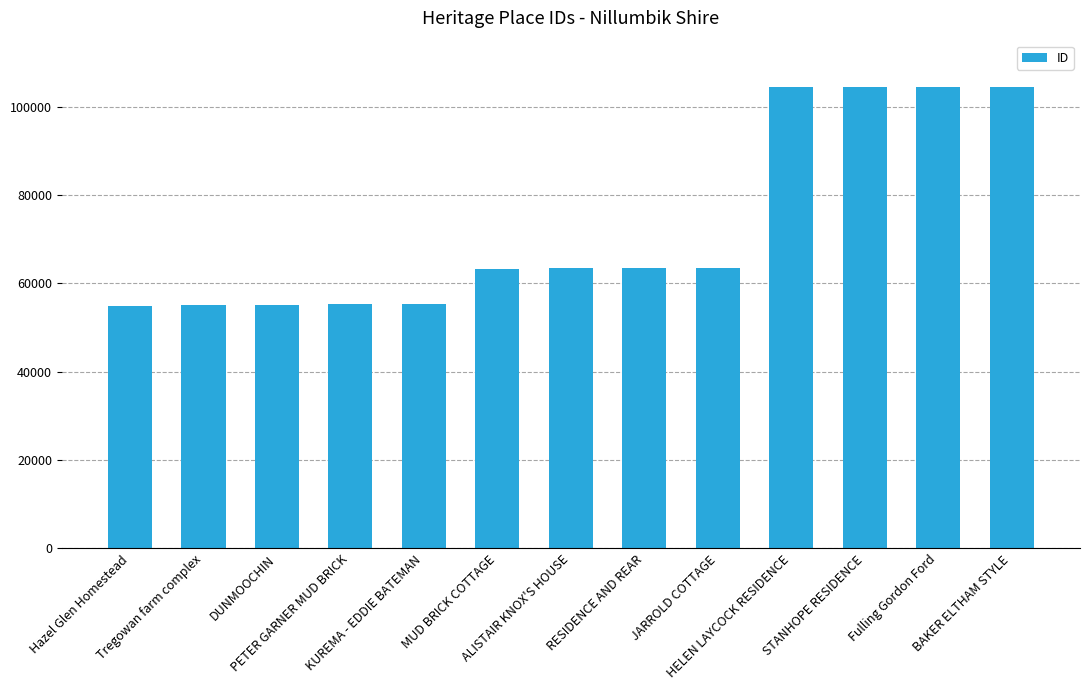

What is the difference between the maximum and second lowest values?

49503